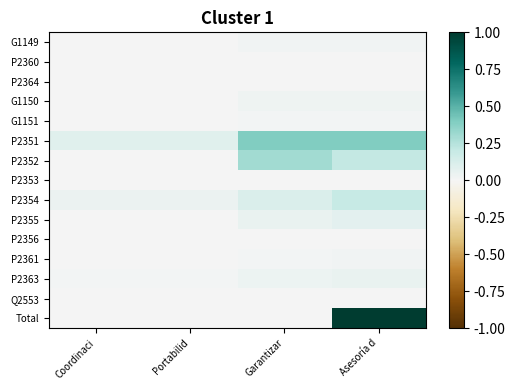

At which category is the sum across all series the highest?

Asesoría d